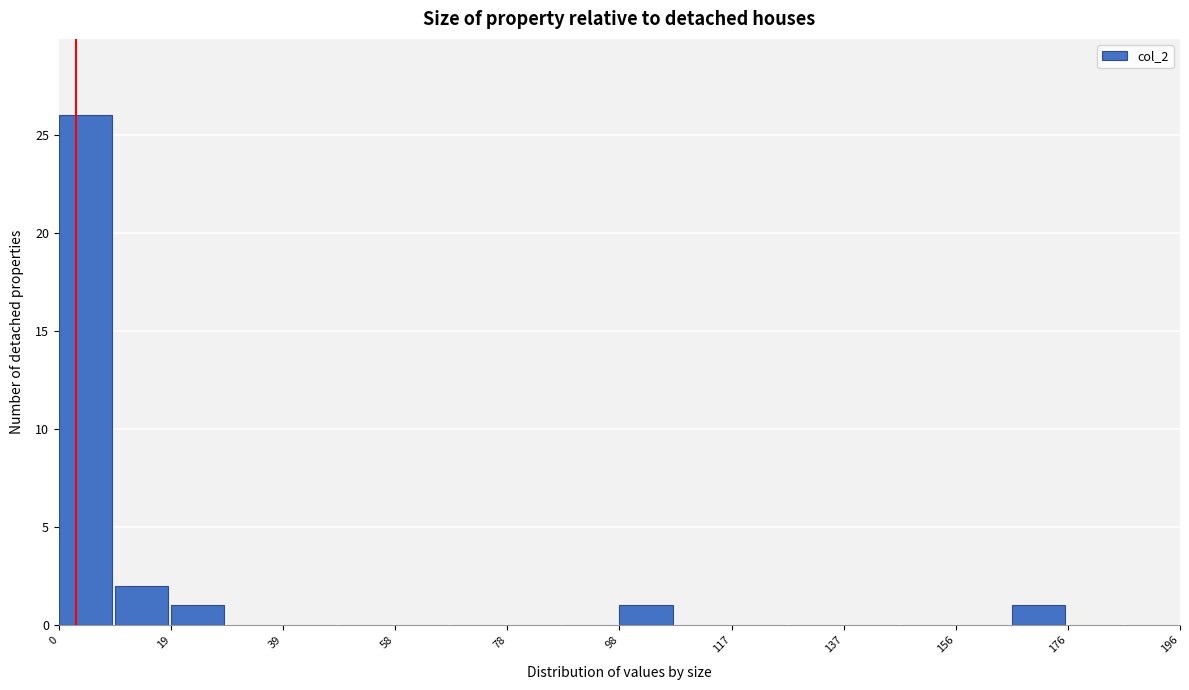

Reading left to right, list every bar in this chart as the range it spans on the x-axis followed by its height. Neither the bar edges nor the heights are printed on the chart, so give them approximately, as read against the axes.

0.0 to 9.8: 26
9.8 to 19.6: 2
19.6 to 29.4: 1
29.4 to 39.2: 0
39.2 to 49.0: 0
49.0 to 58.8: 0
58.8 to 68.6: 0
68.6 to 78.4: 0
78.4 to 88.2: 0
88.2 to 98.0: 0
98.0 to 107.8: 1
107.8 to 117.6: 0
117.6 to 127.4: 0
127.4 to 137.2: 0
137.2 to 147.0: 0
147.0 to 156.8: 0
156.8 to 166.6: 0
166.6 to 176.4: 1
176.4 to 186.2: 0
186.2 to 196.0: 0